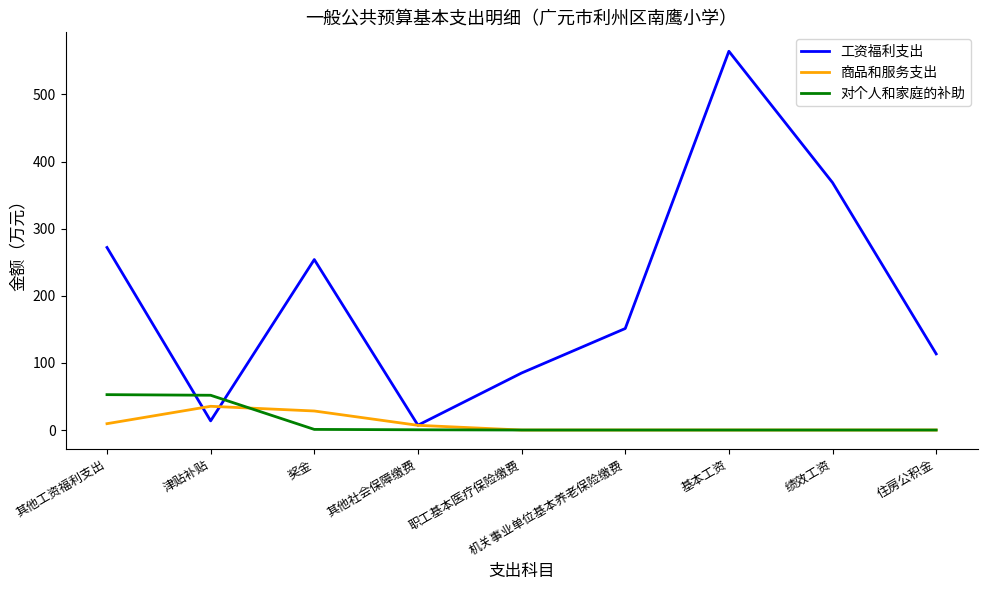

What is the total value across all series at 津贴补贴?

100.8